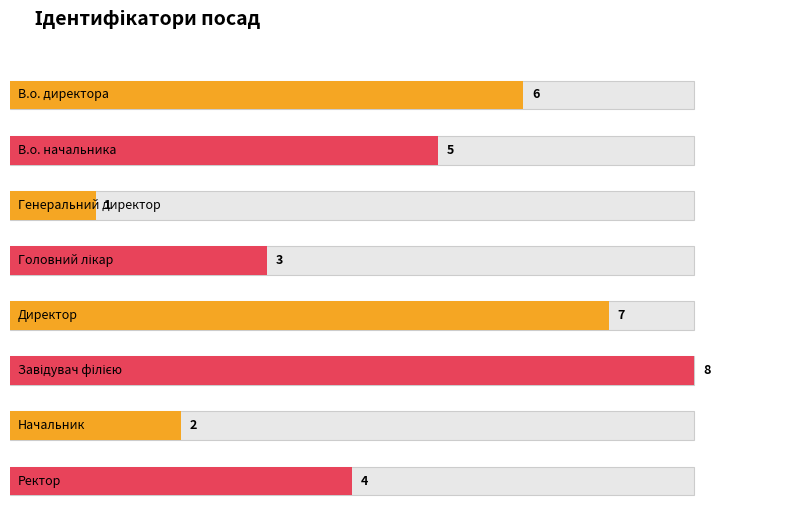

Does the chart contain stacked bars?

No